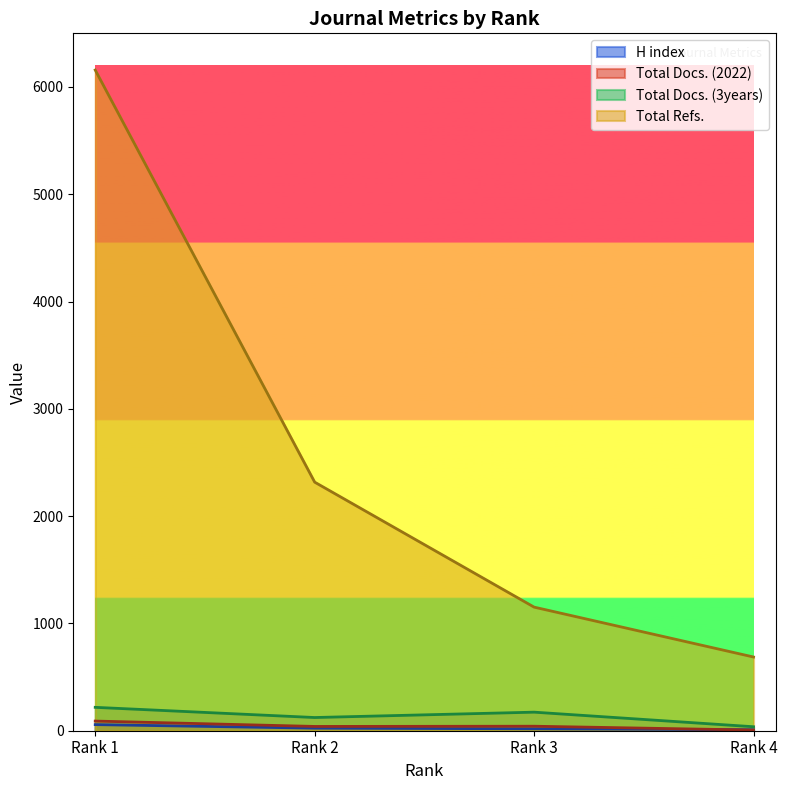

Is it true that H index equals 24 at Rank 2?

True